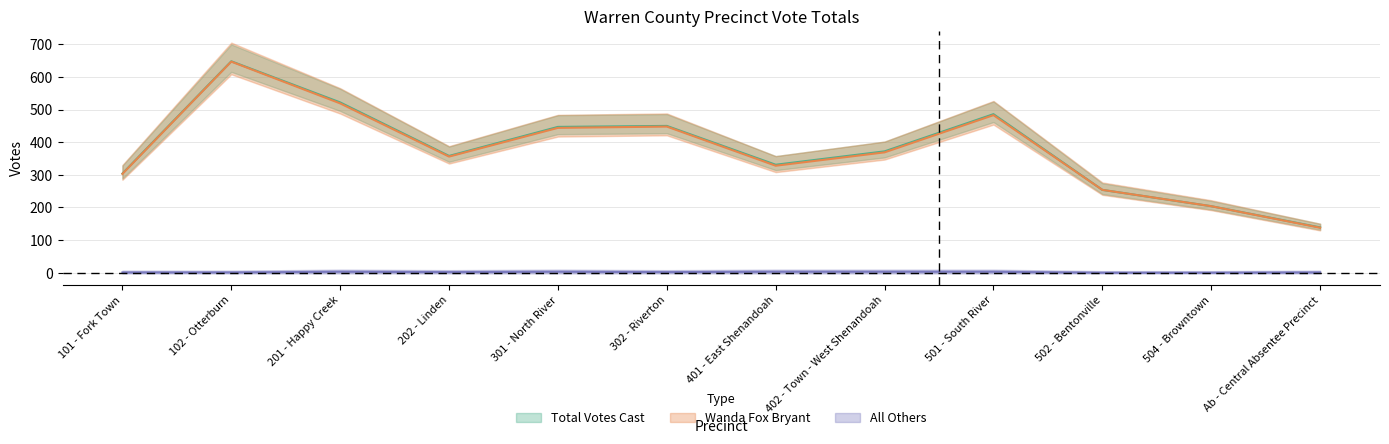

What are all the series names shown in the legend?

Wanda Fox Bryant, All Others, Total Votes Cast